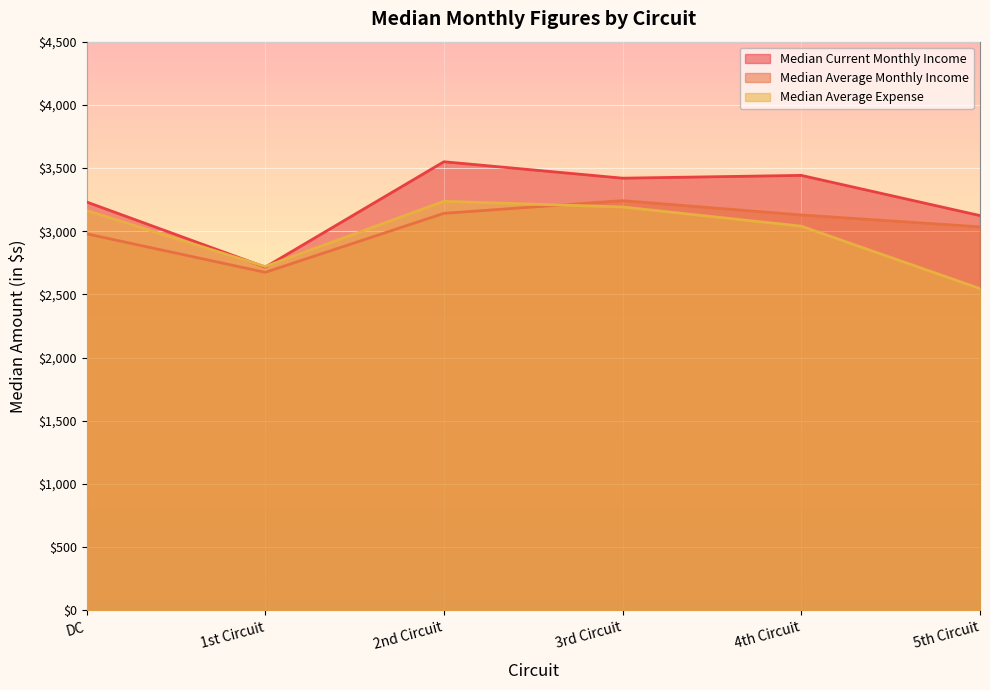

True or false: Median Current Monthly Income has more than 2 interior local peaks.

False